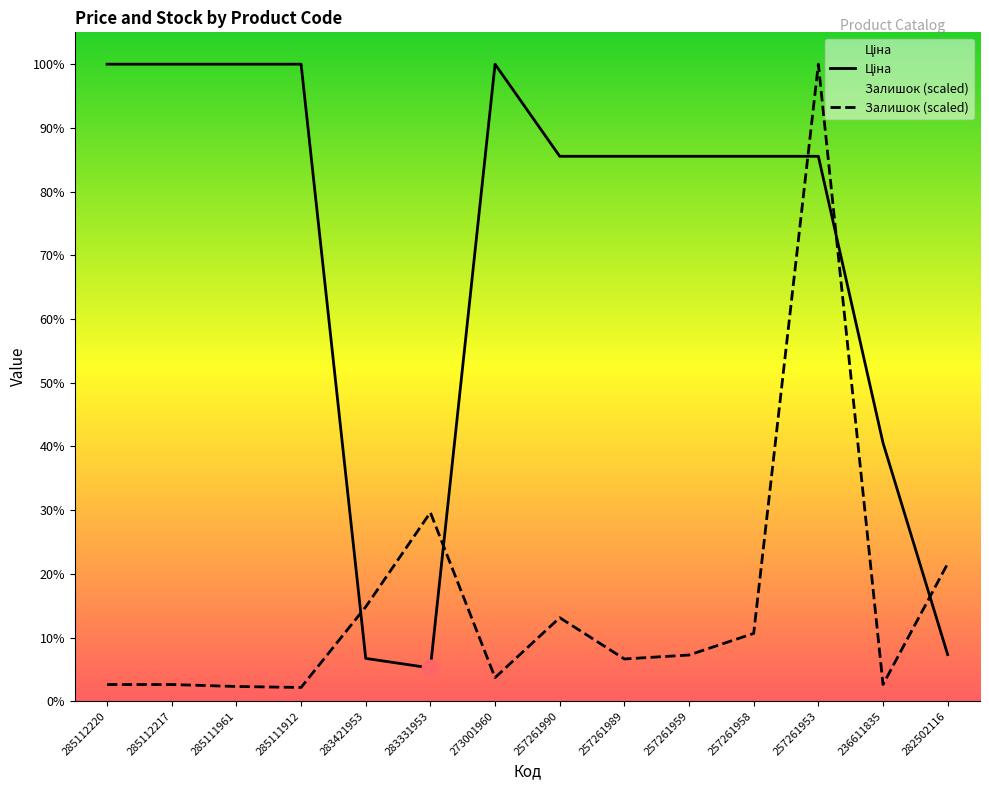

How many lines are shown in the chart?

2